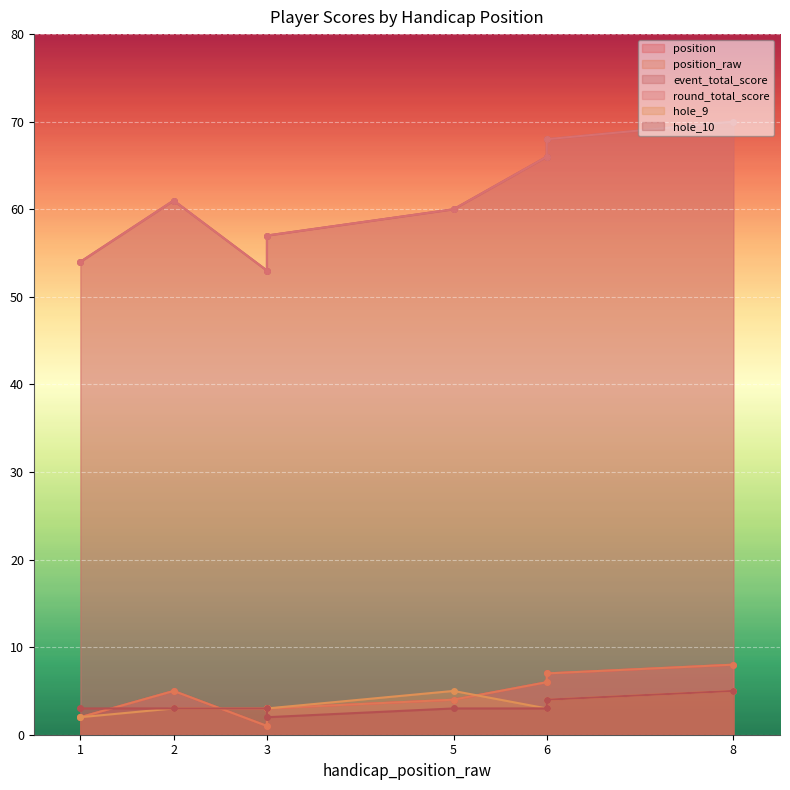

Rank the series at 8 from lowest to highest value.

hole_9, hole_10, position, position_raw, event_total_score, round_total_score